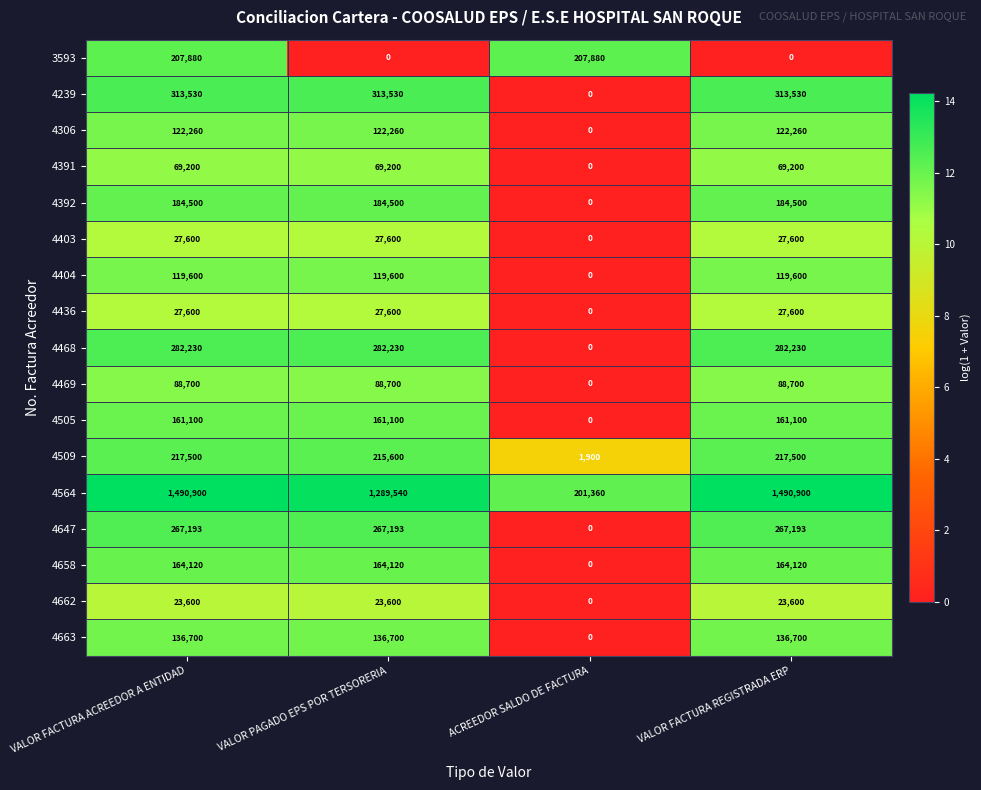

What is the approximate value of 4436 at VALOR PAGADO EPS POR TERSORERIA?

27600